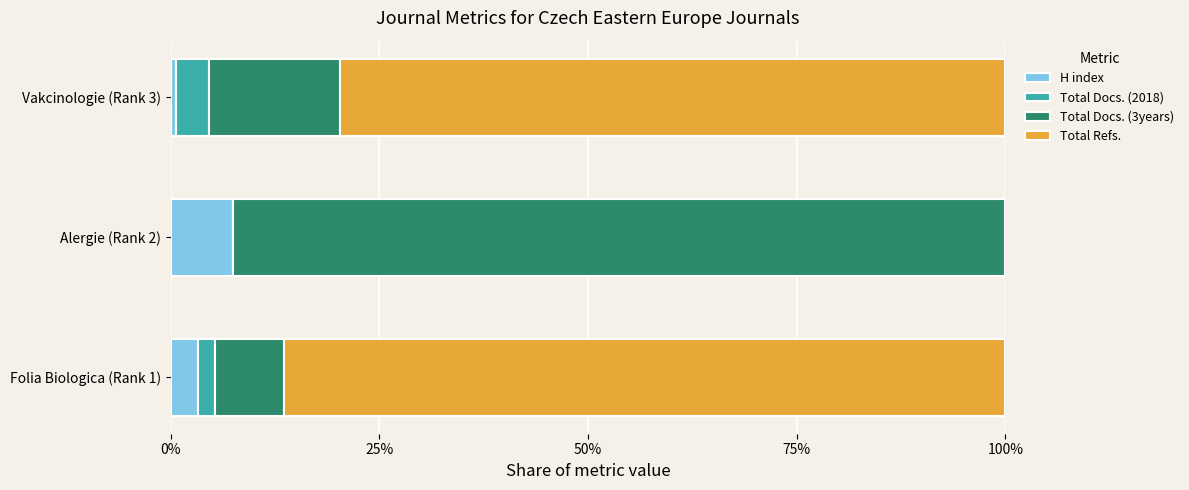

What is the sum of all H index values?

11.3